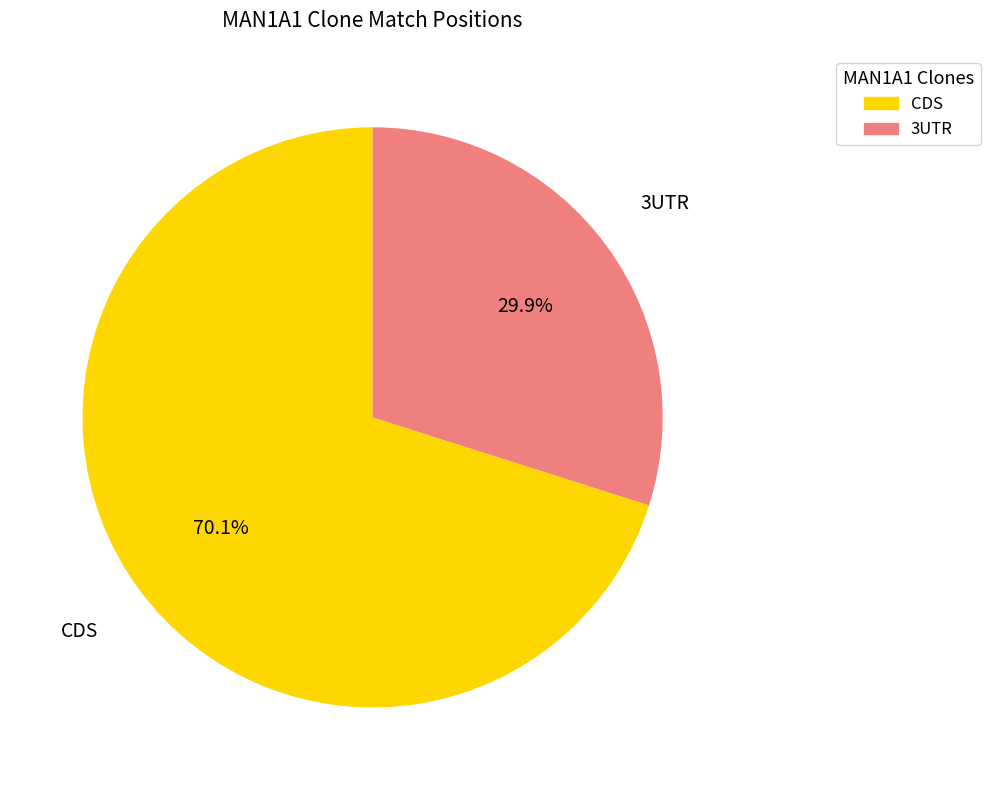

Does any single category account for the majority?

Yes